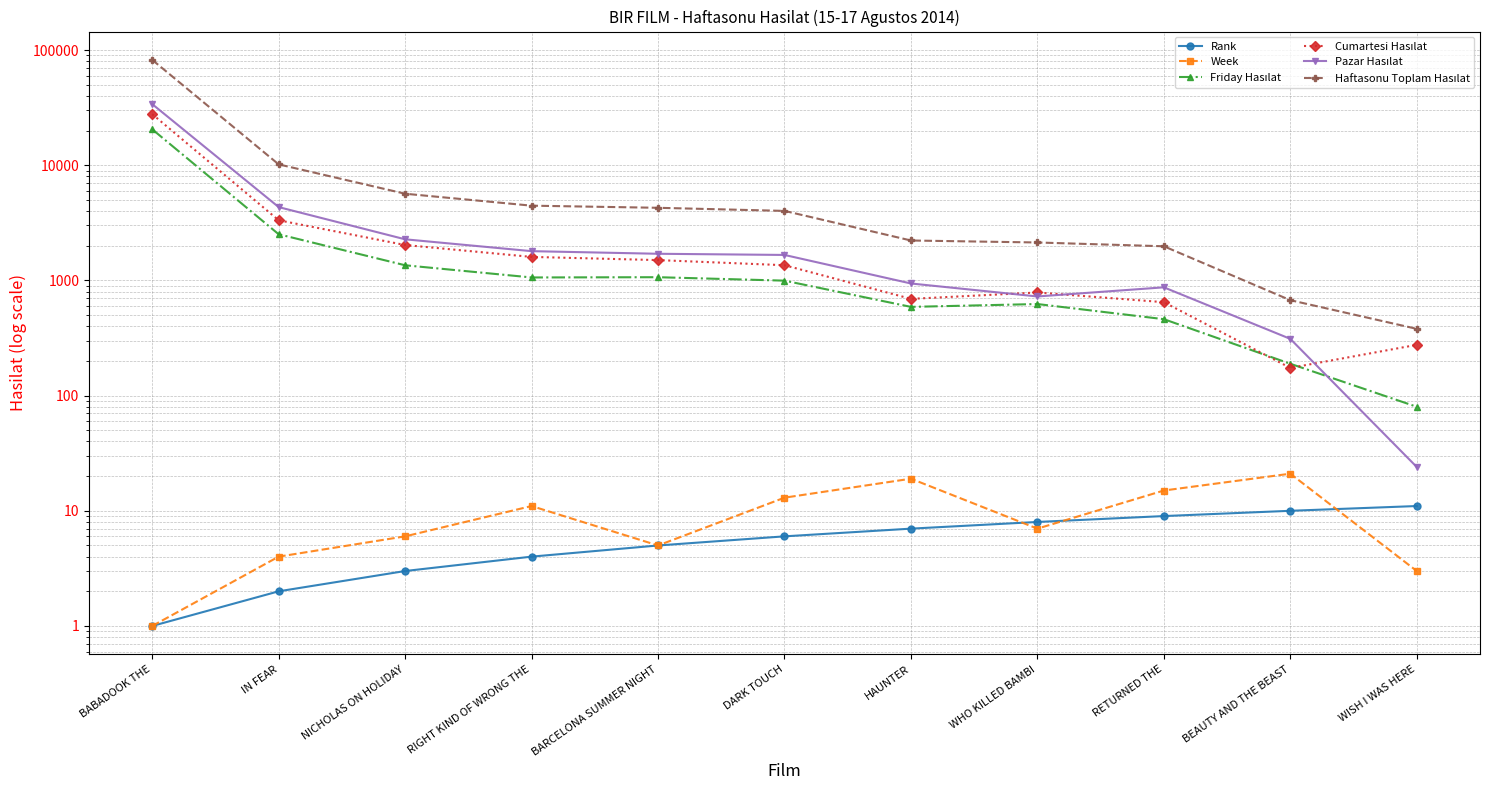

Where is Cumartesi Hasılat nearest to the value 13976?

IN FEAR